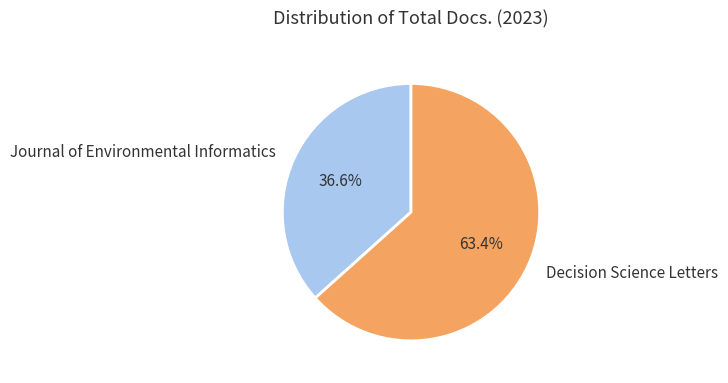

Which has a higher value, Decision Science Letters or Journal of Environmental Informatics?

Decision Science Letters